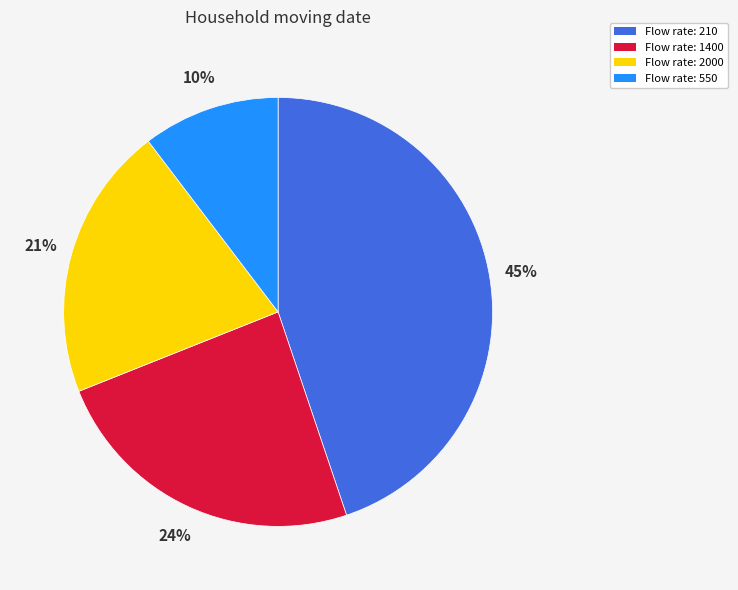

Count the number of slices in the pie.

4